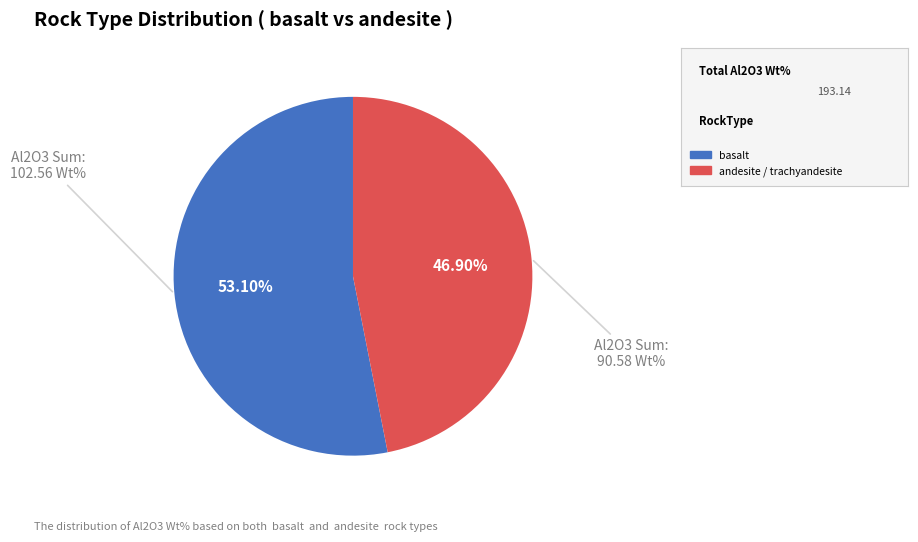

Is there any slice that represents more than half of the pie?

Yes